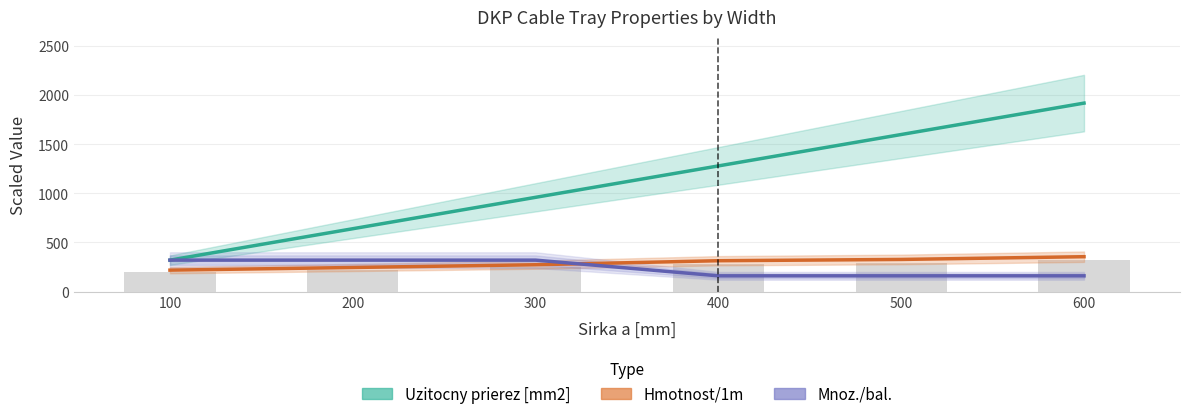

Are the bars horizontal?

No